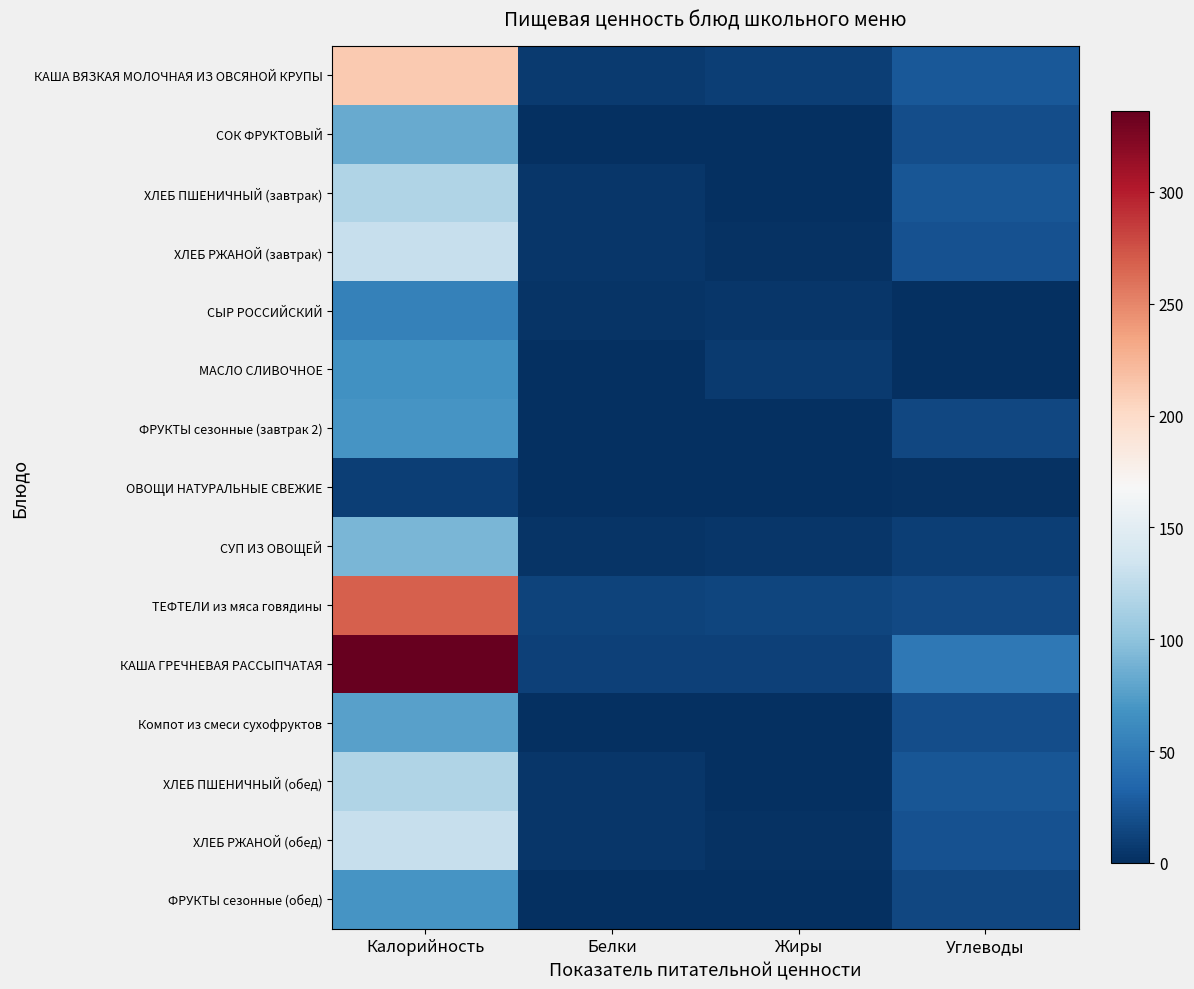

Reading left to right, what are all the values shown in this chart?

КАША ВЯЗКАЯ МОЛОЧНАЯ ИЗ ОВСЯНОЙ КРУПЫ: Калорийность=212.4	Белки=6.8	Жиры=10.1	Углеводы=25.6
СОК ФРУКТОВЫЙ: Калорийность=83.4	Белки=1.0	Жиры=0.2	Углеводы=19.6
ХЛЕБ ПШЕНИЧНЫЙ (завтрак): Калорийность=116.9	Белки=4.0	Жиры=0.5	Углеводы=24.1
ХЛЕБ РЖАНОЙ (завтрак): Калорийность=129.0	Белки=4.2	Жиры=1.6	Углеводы=21.2
СЫР РОССИЙСКИЙ: Калорийность=54.0	Белки=3.0	Жиры=4.0	Углеводы=0.0
МАСЛО СЛИВОЧНОЕ: Калорийность=66.0	Белки=0.0	Жиры=7.0	Углеводы=0.0
ФРУКТЫ сезонные (завтрак 2): Калорийность=69.5	Белки=0.6	Жиры=0.6	Углеводы=14.7
ОВОЩИ НАТУРАЛЬНЫЕ СВЕЖИЕ: Калорийность=9.6	Белки=0.6	Жиры=0.1	Углеводы=1.5
СУП ИЗ ОВОЩЕЙ: Калорийность=91.0	Белки=3.0	Жиры=4.2	Углеводы=10.2
ТЕФТЕЛИ из мяса говядины: Калорийность=268.0	Белки=12.8	Жиры=14.3	Углеводы=16.8
КАША ГРЕЧНЕВАЯ РАССЫПЧАТАЯ: Калорийность=336.0	Белки=10.6	Жиры=11.5	Углеводы=47.8
Компот из смеси сухофруктов: Калорийность=77.4	Белки=0.0	Жиры=0.0	Углеводы=19.4
ХЛЕБ ПШЕНИЧНЫЙ (обед): Калорийность=116.9	Белки=4.0	Жиры=0.5	Углеводы=24.1
ХЛЕБ РЖАНОЙ (обед): Калорийность=129.0	Белки=4.2	Жиры=1.6	Углеводы=21.2
ФРУКТЫ сезонные (обед): Калорийность=69.5	Белки=0.6	Жиры=0.6	Углеводы=14.7